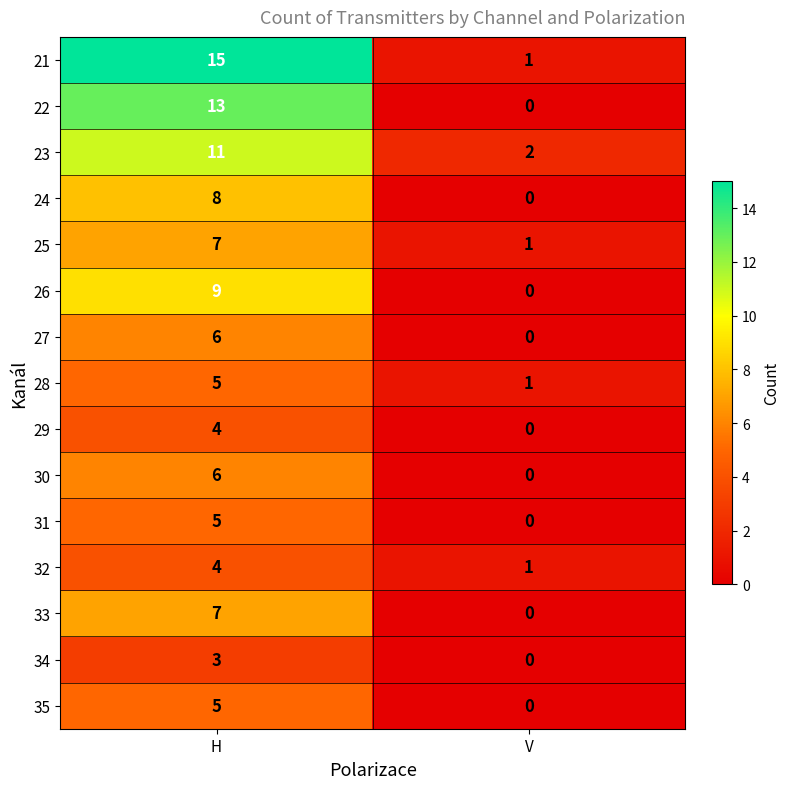

The value of 34 at V is -2. True or false?

False